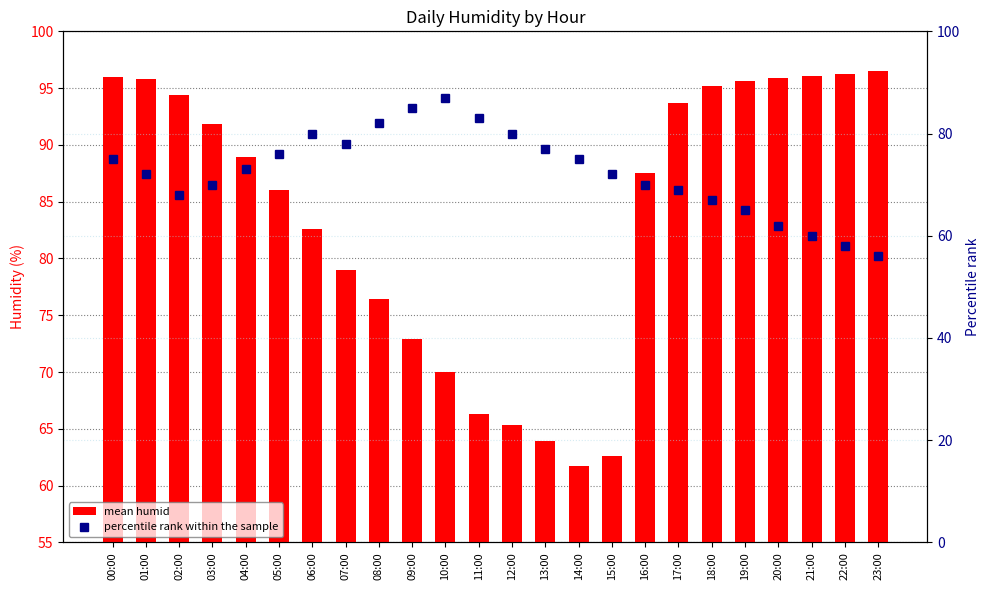

What is the label of the 22nd bar from the left?

21:00